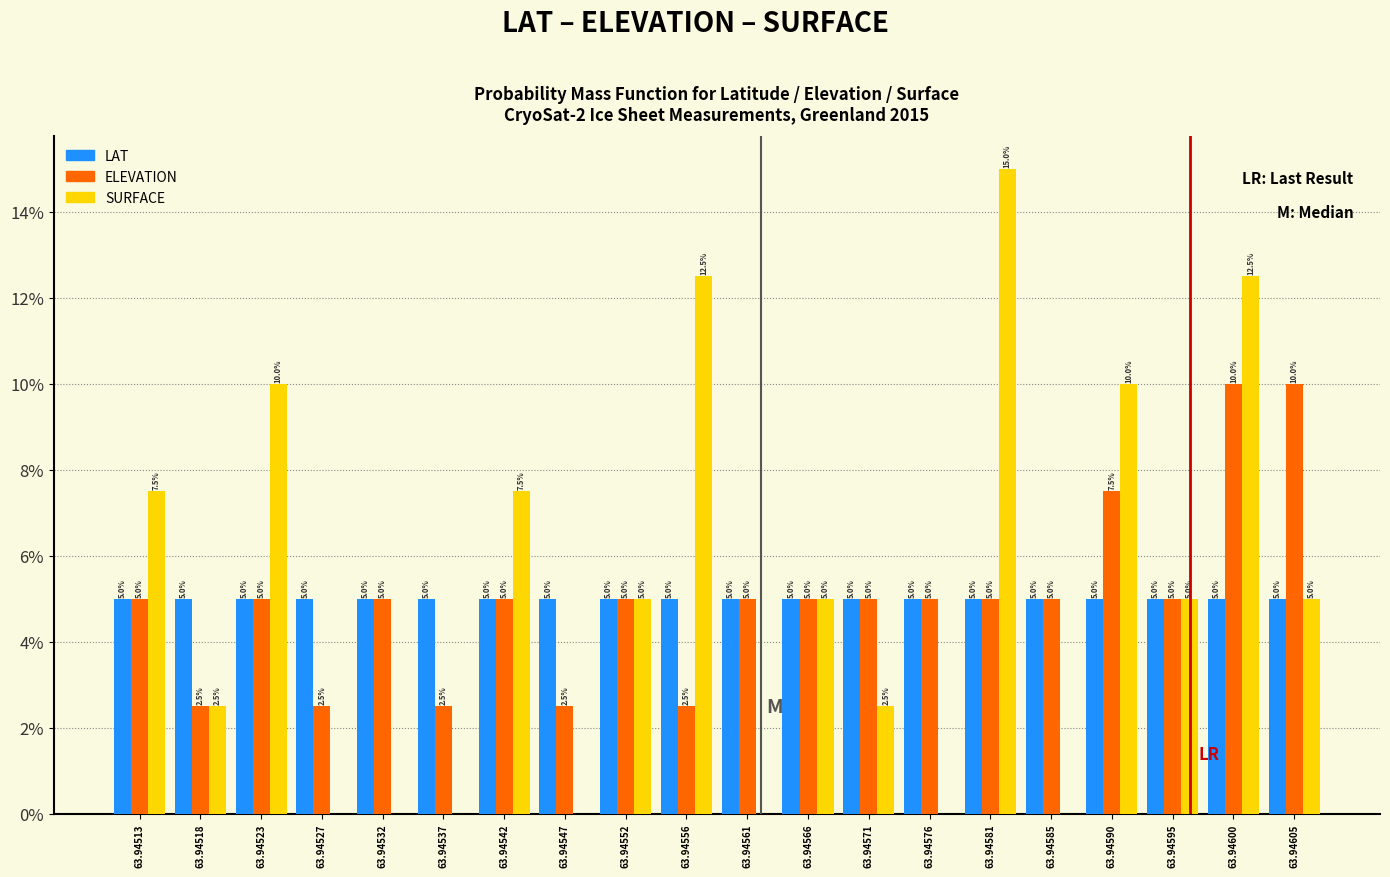

Reading left to right, transcribe all the data shown in this chart.

LAT: 63.94513=5.0	63.94518=5.0	63.94523=5.0	63.94527=5.0	63.94532=5.0	63.94537=5.0	63.94542=5.0	63.94547=5.0	63.94552=5.0	63.94556=5.0	63.94561=5.0	63.94566=5.0	63.94571=5.0	63.94576=5.0	63.94581=5.0	63.94585=5.0	63.94590=5.0	63.94595=5.0	63.94600=5.0	63.94605=5.0
ELEVATION: 63.94513=5.0	63.94518=2.5	63.94523=5.0	63.94527=2.5	63.94532=5.0	63.94537=2.5	63.94542=5.0	63.94547=2.5	63.94552=5.0	63.94556=2.5	63.94561=5.0	63.94566=5.0	63.94571=5.0	63.94576=5.0	63.94581=5.0	63.94585=5.0	63.94590=7.5	63.94595=5.0	63.94600=10.0	63.94605=10.0
SURFACE: 63.94513=7.5	63.94518=2.5	63.94523=10.0	63.94527=0.0	63.94532=0.0	63.94537=0.0	63.94542=7.5	63.94547=0.0	63.94552=5.0	63.94556=12.5	63.94561=0.0	63.94566=5.0	63.94571=2.5	63.94576=0.0	63.94581=15.0	63.94585=0.0	63.94590=10.0	63.94595=5.0	63.94600=12.5	63.94605=5.0